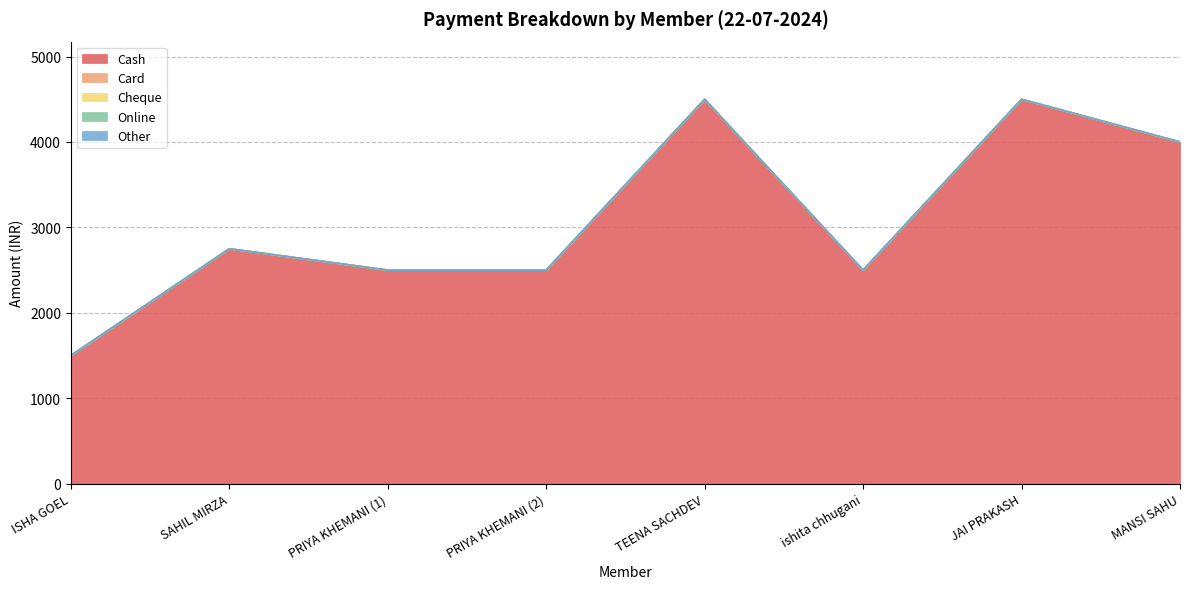

True or false: Cash and Other cross at least once.

False